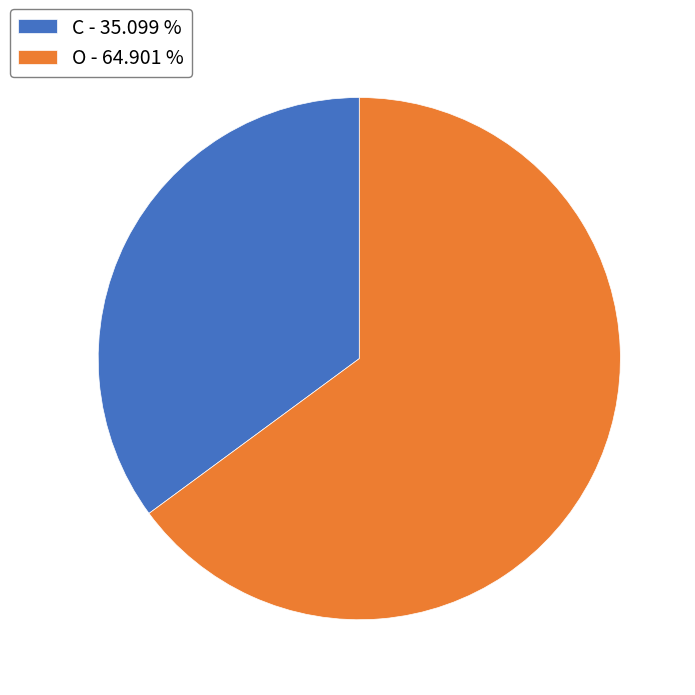

What is the largest slice in the pie chart?

O